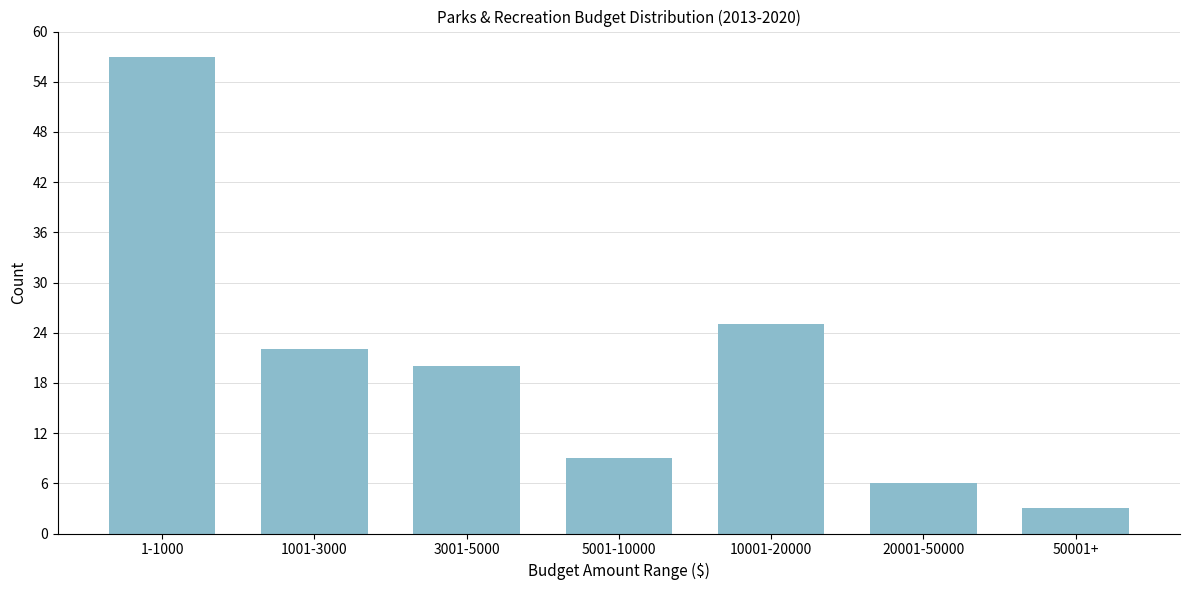

Reading left to right, list all the values displayed in this chart.

1-1000=57	1001-3000=22	3001-5000=20	5001-10000=9	10001-20000=25	20001-50000=6	50001+=3